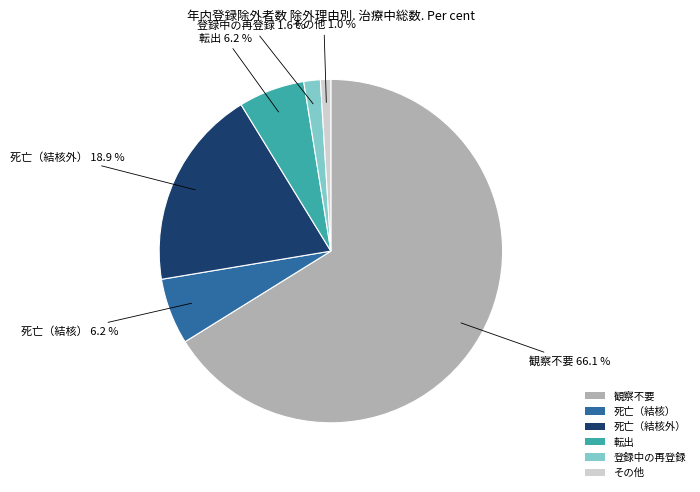

What portion of the pie excludes 死亡（結核外）?

81.1%